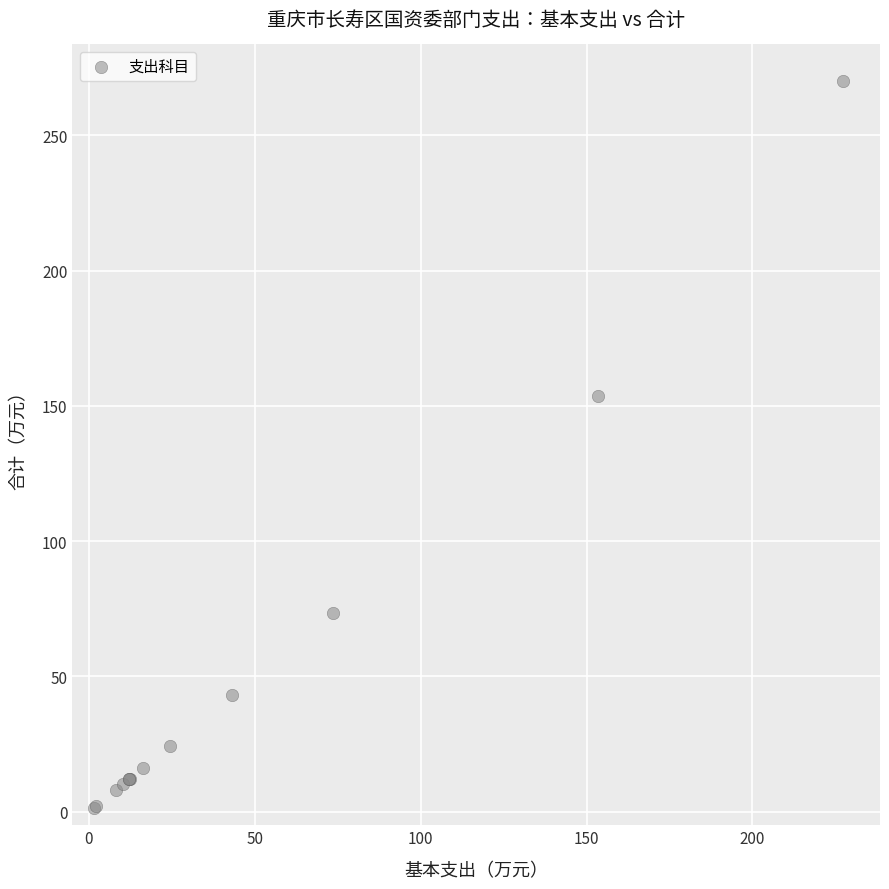

What Y value in the scatter plot is closest to 135?

153.6